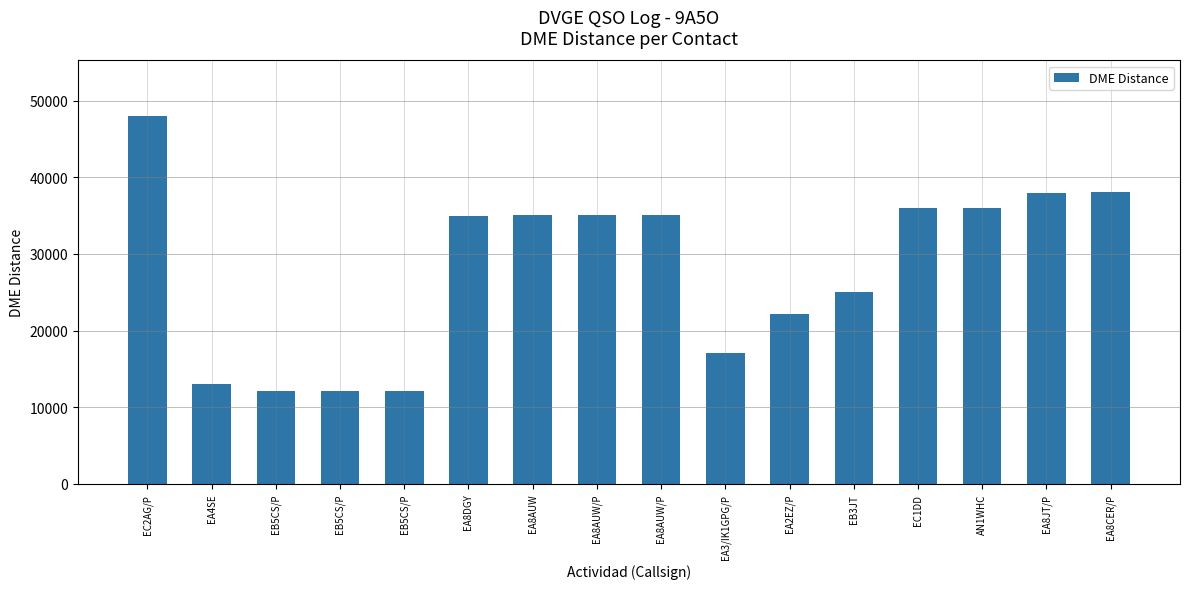

What is the average value?

28125